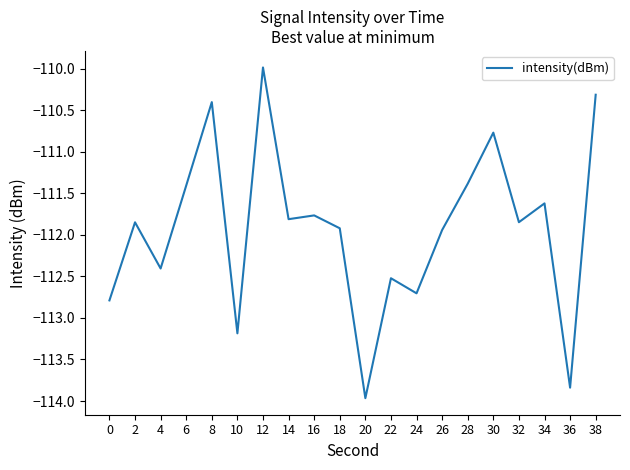

What is the difference between the maximum and minimum values?

4.0